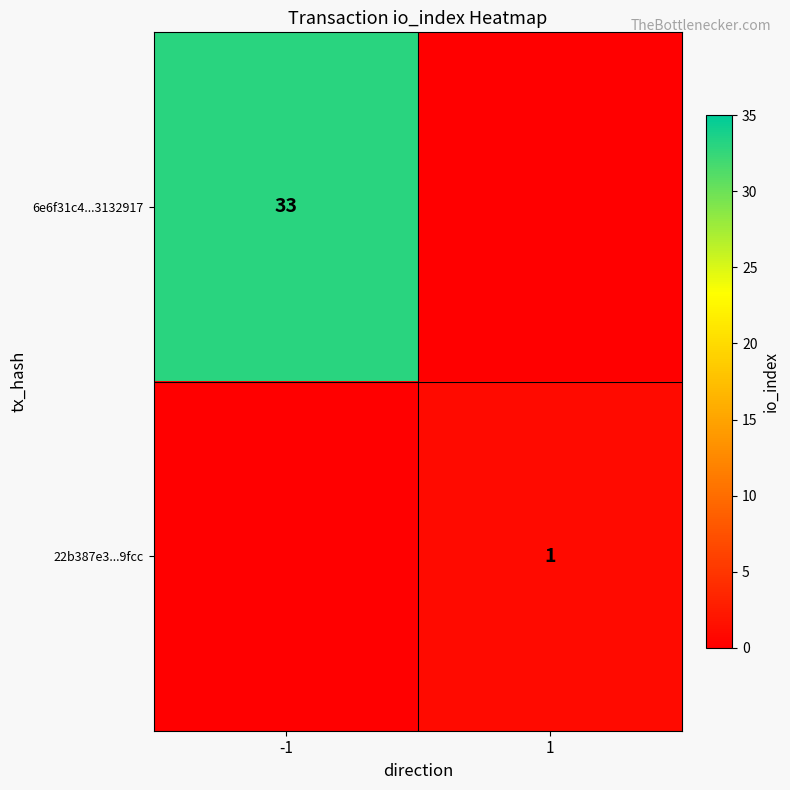

The 6e6f31c4...3132917 series shows 52 at -1. True or false?

False